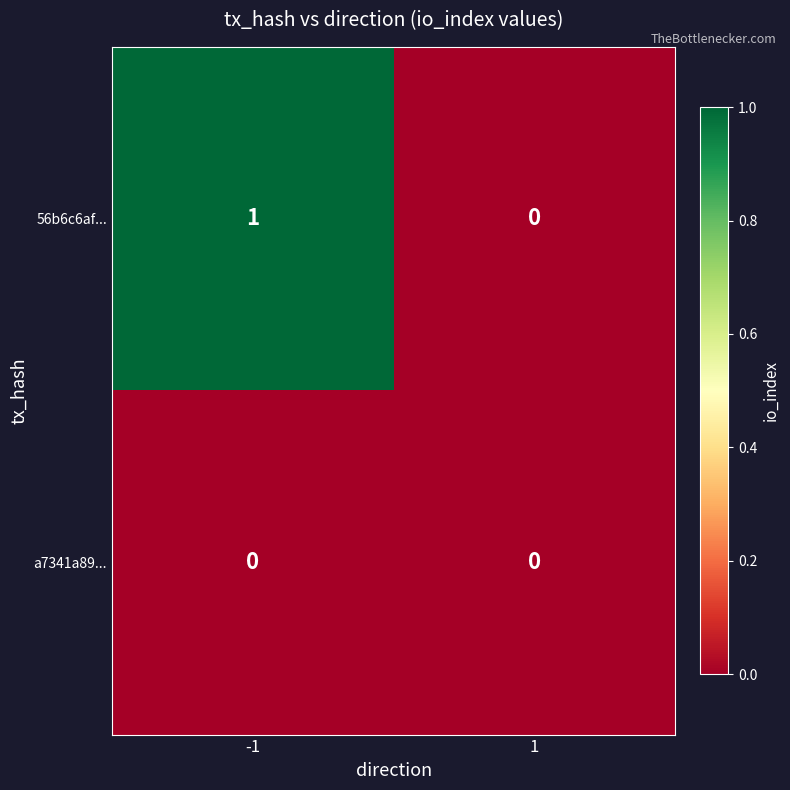

What is the difference between the highest and lowest values at -1?

1